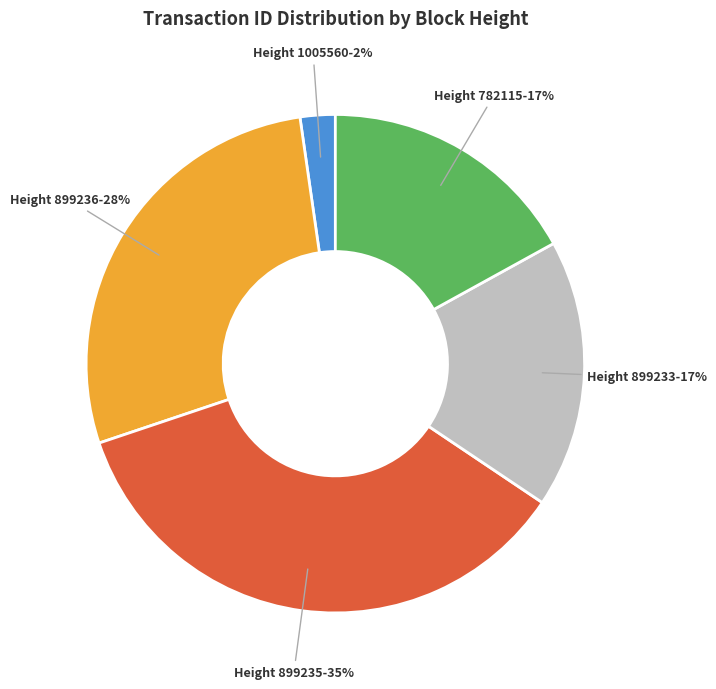

Is the sum of Height 782115 and Height 899233 greater than half?

No